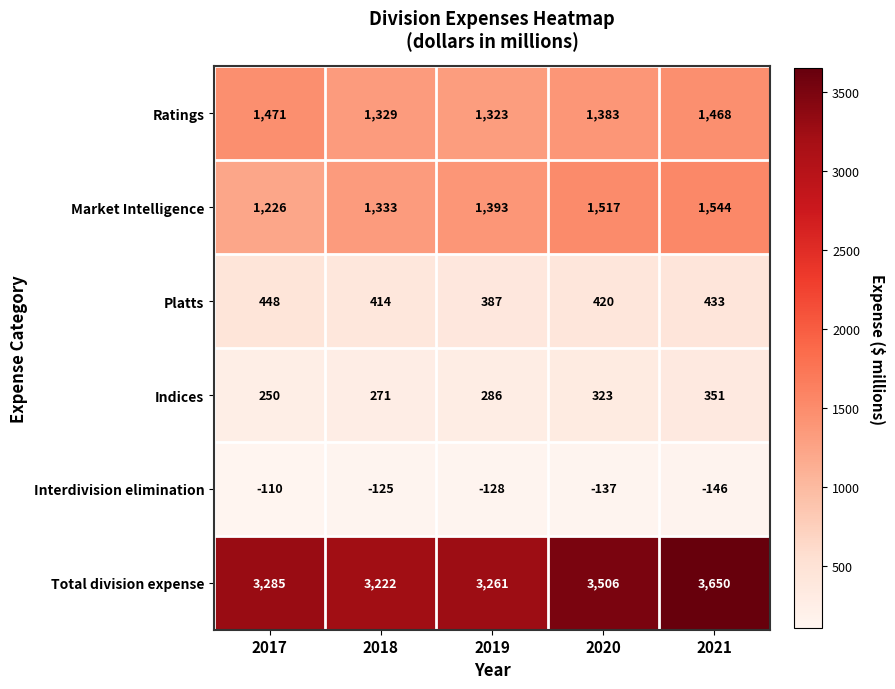

What is the approximate value of Market Intelligence at 2019?

1393